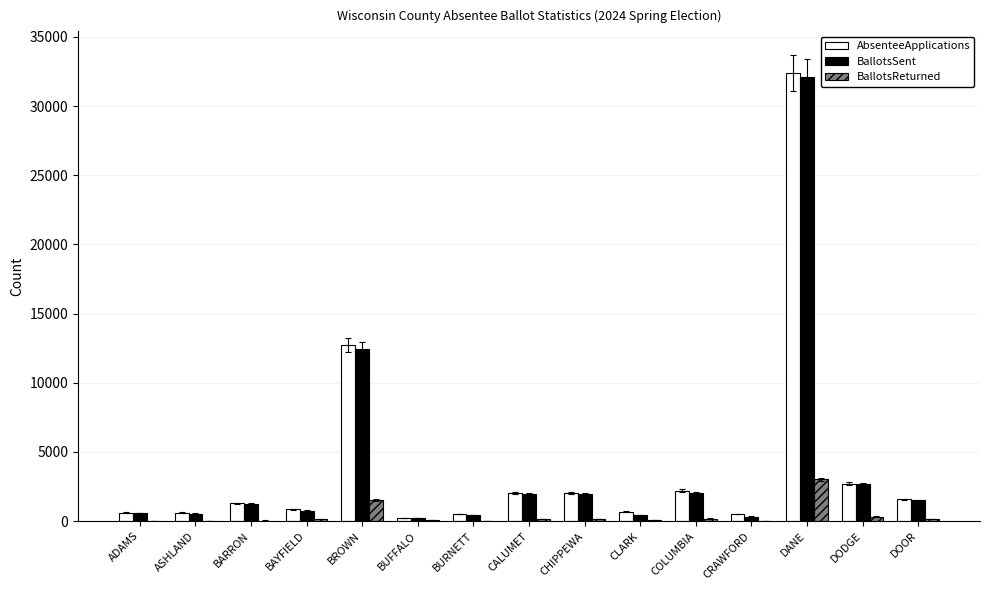

At which label does AbsenteeApplications reach its peak?

DANE